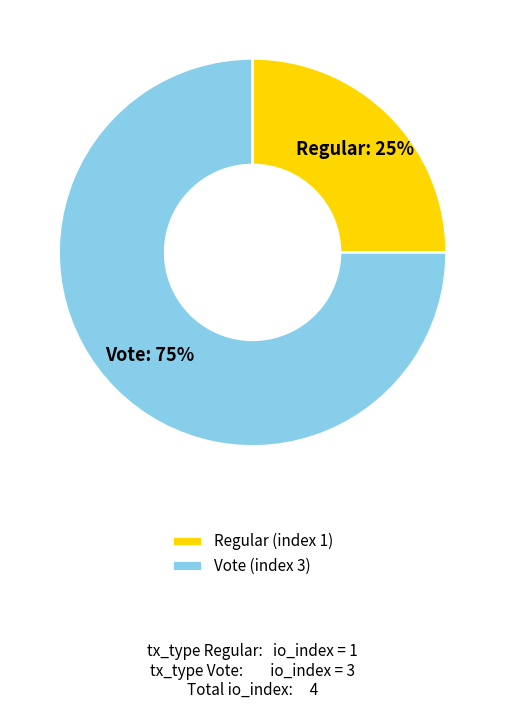

Do Regular (index 1) and Vote (index 3) together represent more than half of the pie?

Yes